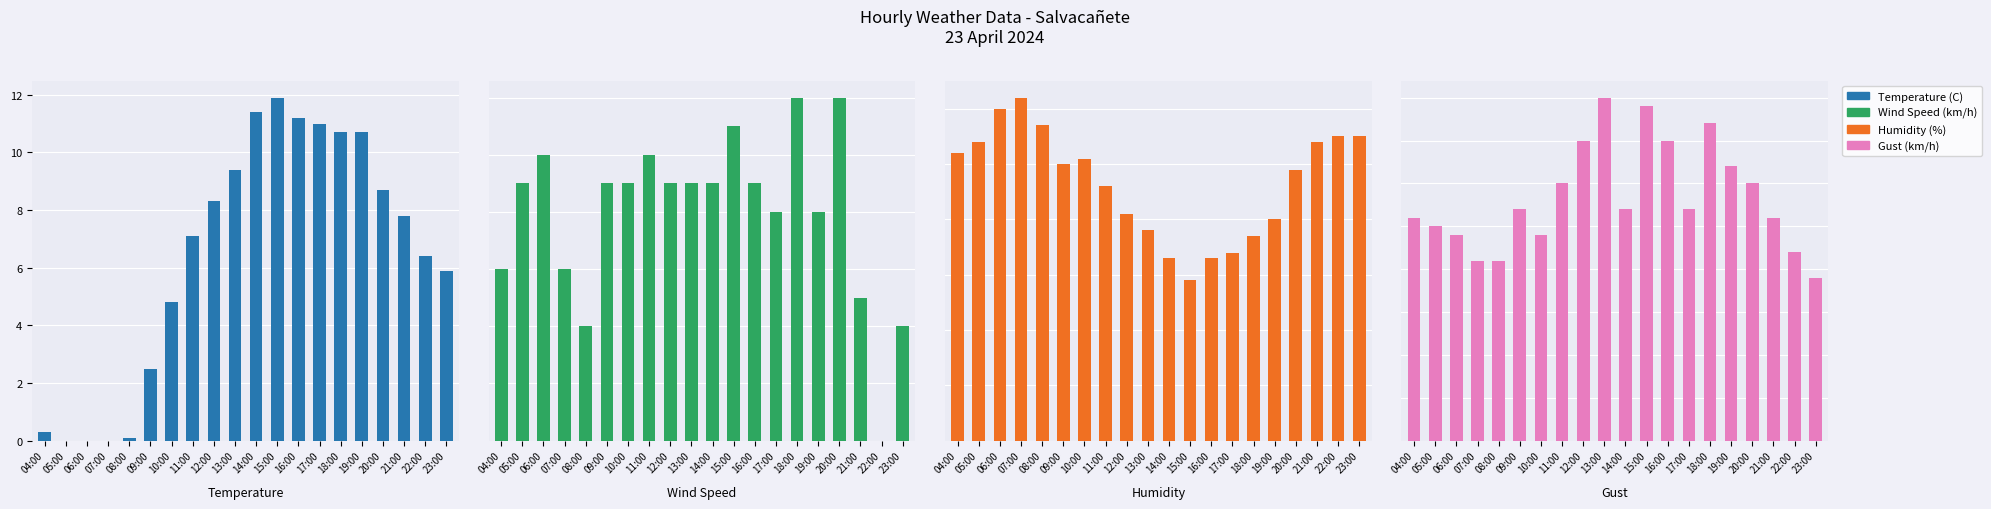

What position from the left is 22:00?

19